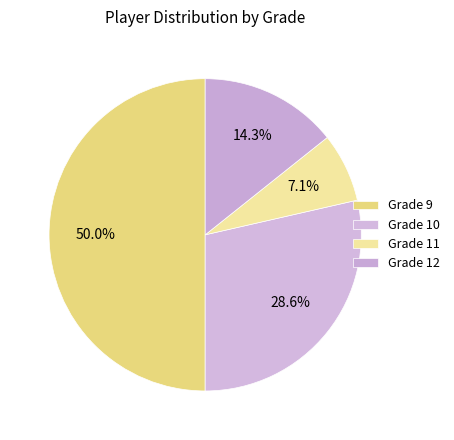

How many segments does this pie chart have?

4